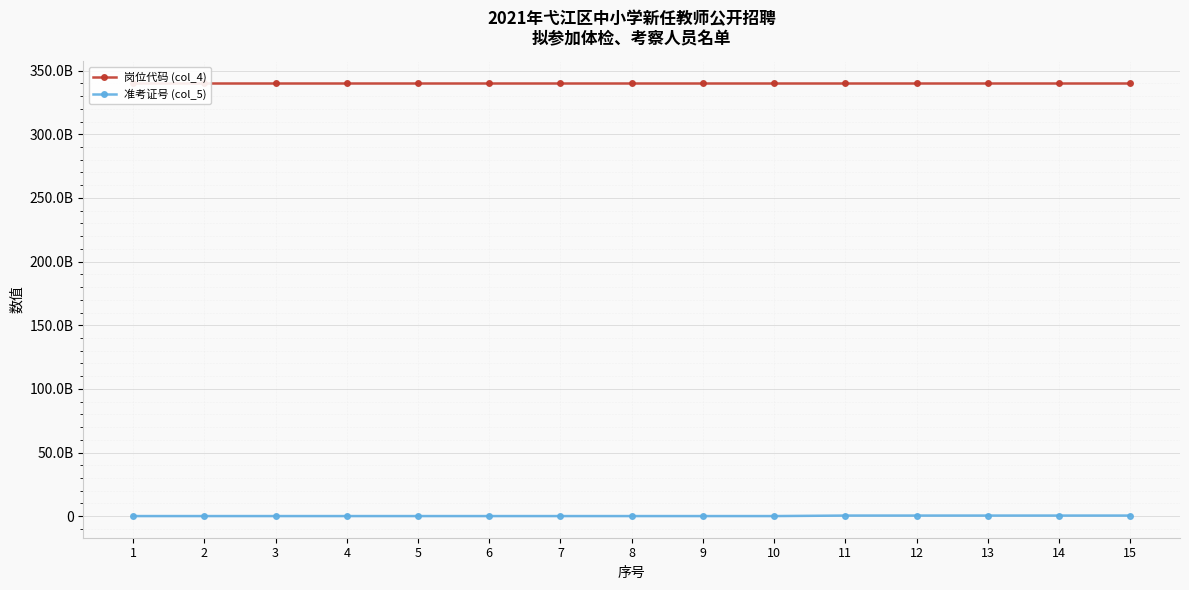

Which series changed the most between 9 and 10?

准考证号 (col_5)